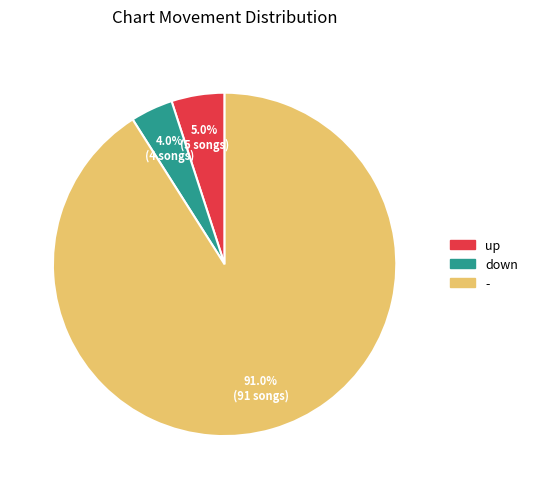

Between up and down, which is larger?

up